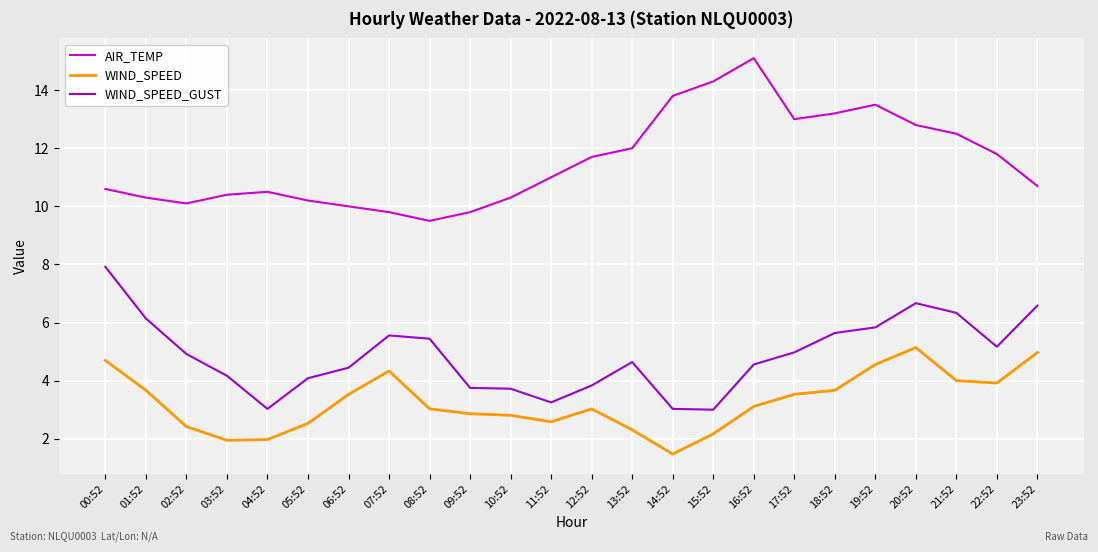

What position from the left is 00:52?

1